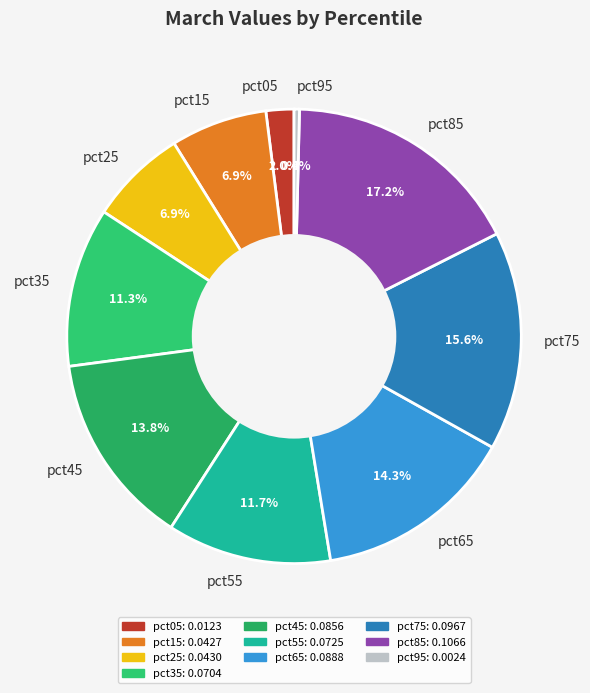

How much of the chart is everything except pct35?

88.7%